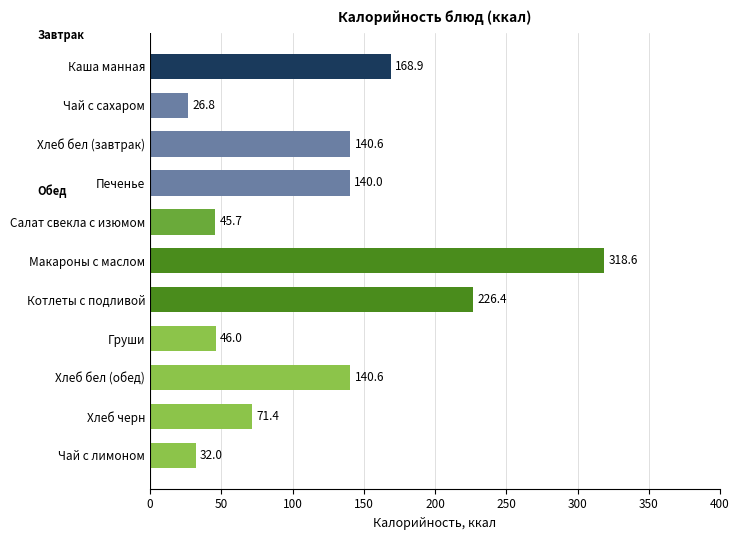

Reading top to bottom, what are all the values shown in this chart?

Каша манная=168.9	Чай с сахаром=26.8	Хлеб бел (завтрак)=140.6	Печенье=140.0	Салат свекла с изюмом=45.7	Макароны с маслом=318.6	Котлеты с подливой=226.4	Груши=46.0	Хлеб бел (обед)=140.6	Хлеб черн=71.4	Чай с лимоном=32.0